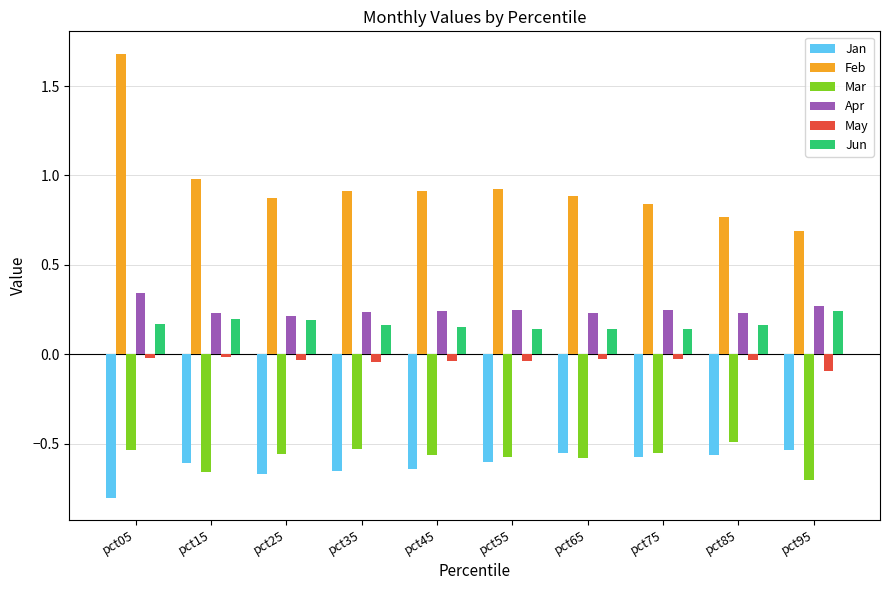

Count the Apr values in the range 0 to 1.

10